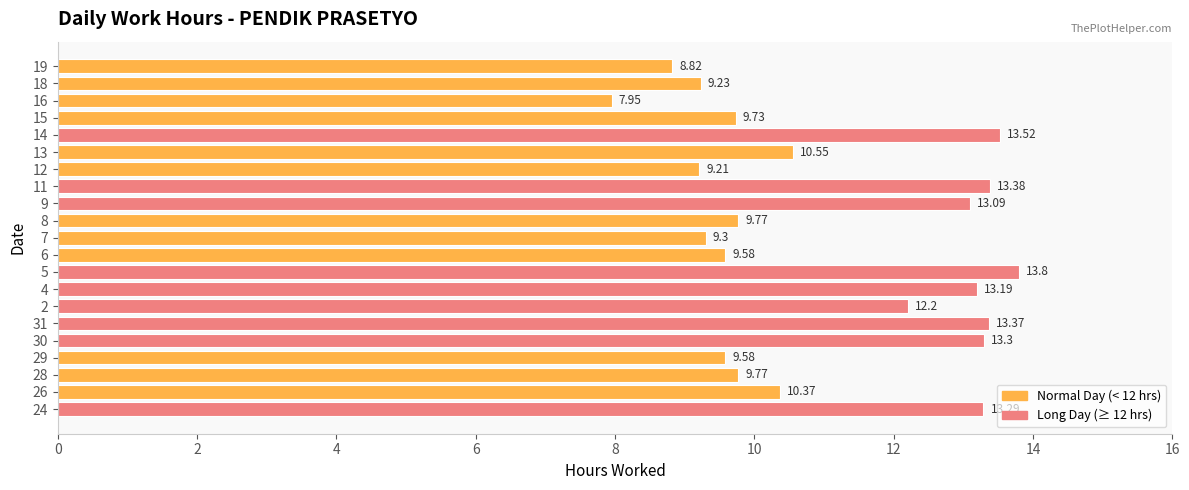

How many distinct data groups are displayed?

1